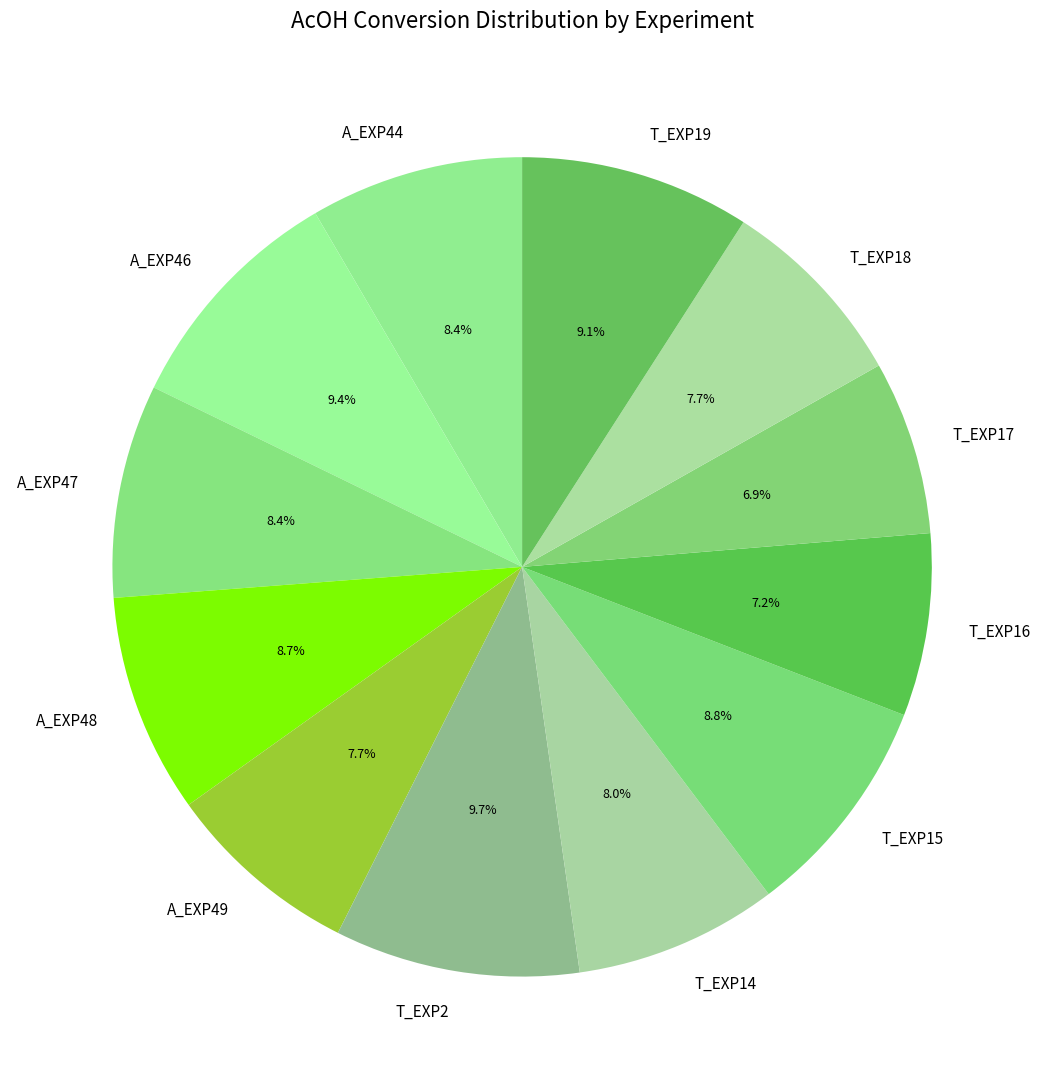

How many slices are in this pie chart?

12